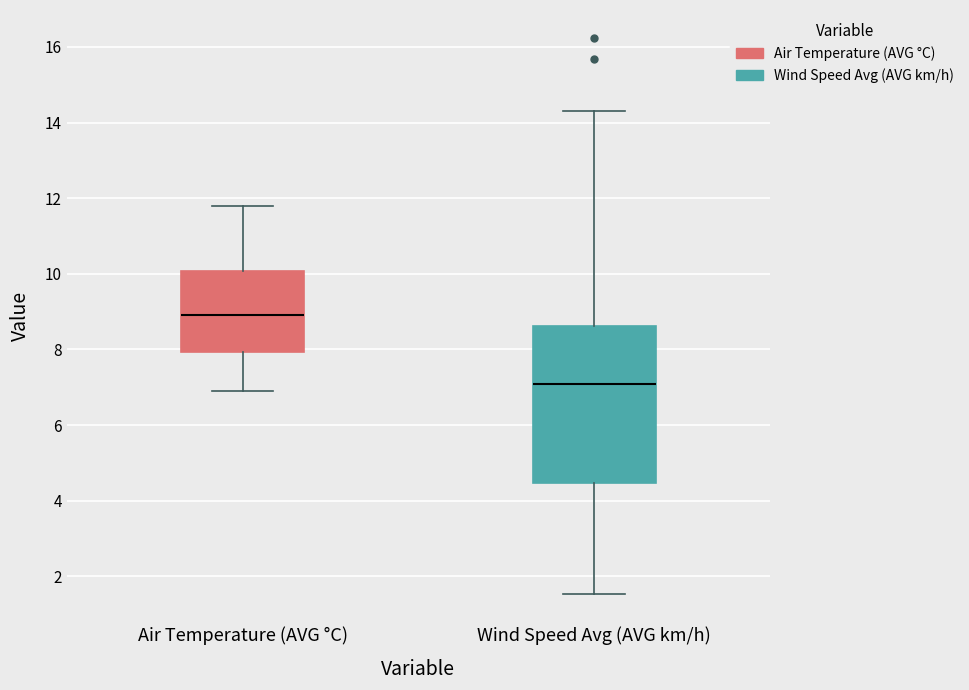

Reading left to right, transcribe this box plot: for each box, give where its median line is, the range the box spans, and where its two whiskers end, as read against the y-axis. The values are not printed on the chart, so give them approximately, as read against the axis.

Air Temperature (AVG °C): median 9.0, box 8.0 to 10.0, whiskers 7.0 to 11.8
Wind Speed Avg (AVG km/h): median 7.0, box 4.4 to 8.6, whiskers 1.6 to 14.4